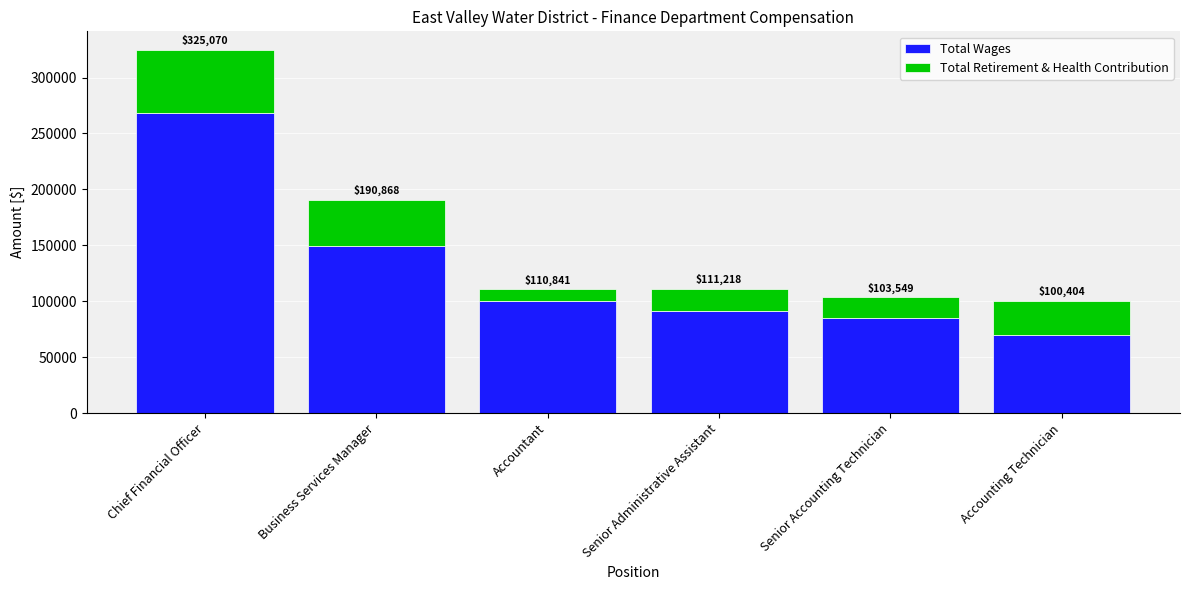

How many bars are there in total?

6